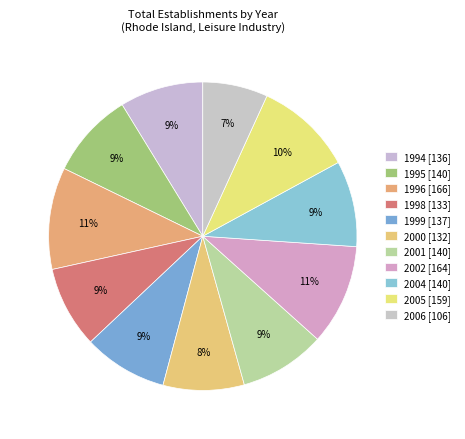

To the nearest percent, what is the difference between the largest and smallest slice percentages?

4%